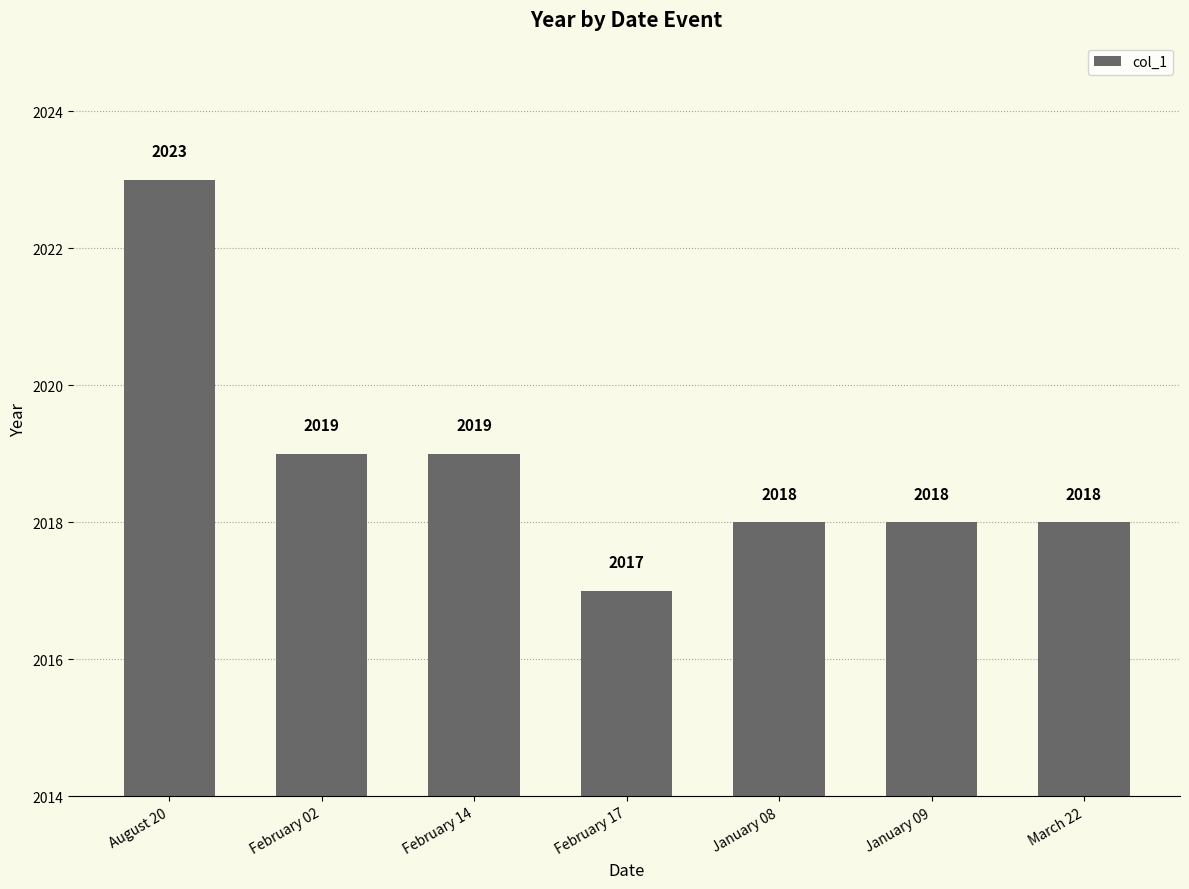

What position from the right is February 17?

4